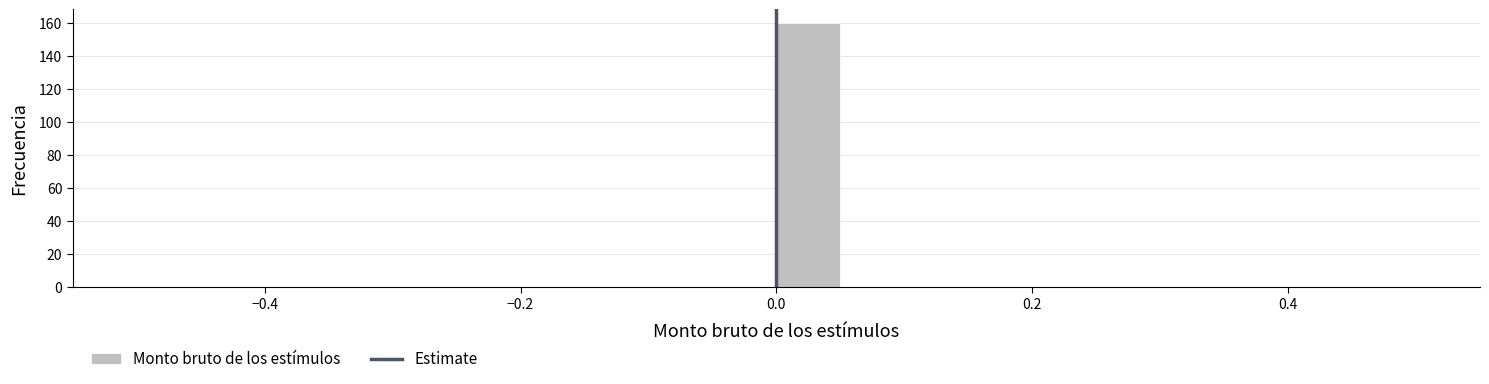

Around what value on the x-axis is the tallest bar? Give the approximate position of its centre, as read against the axis.

0.02